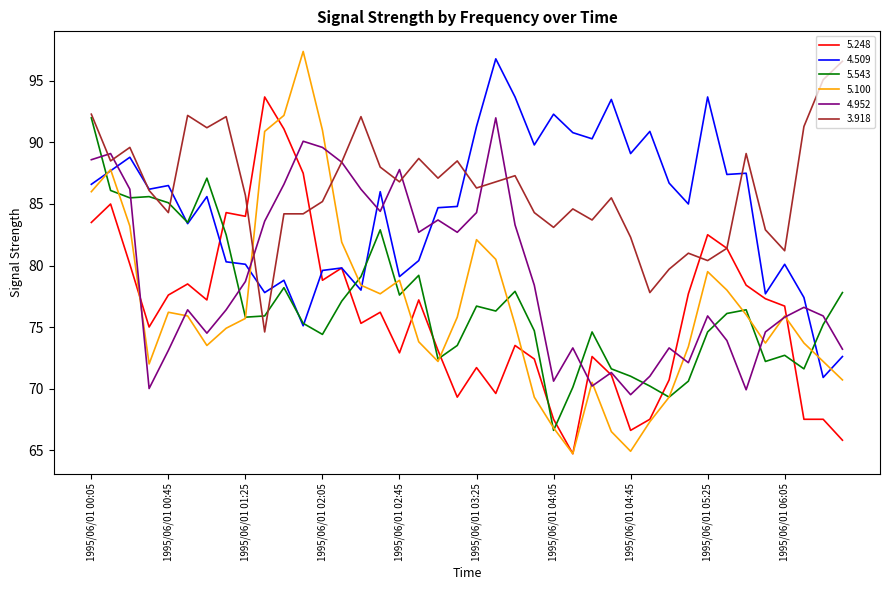

Which series has the largest total across all categories?

3.918